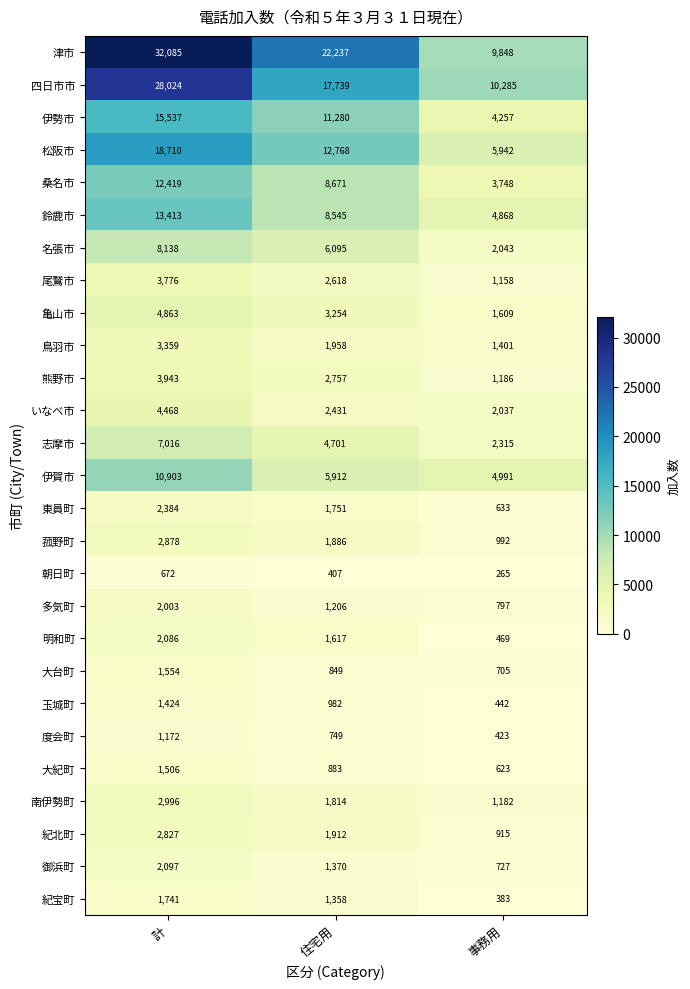

Which series has the largest total across all categories?

津市